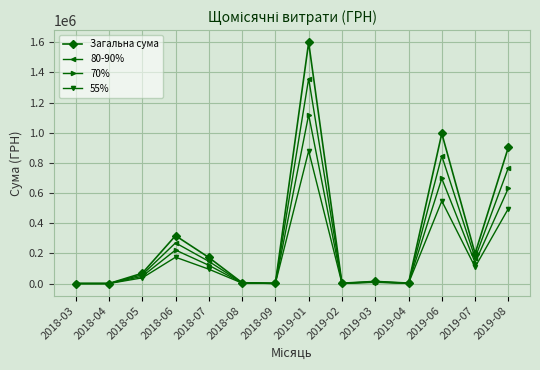

What is the label of the 14th point from the left?

2019-08